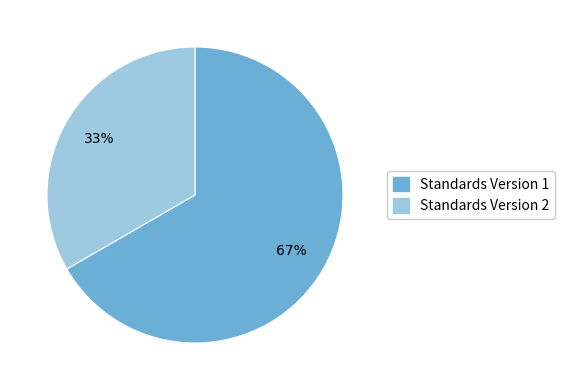

Rank the categories by value from highest to lowest.

Standards Version 1, Standards Version 2